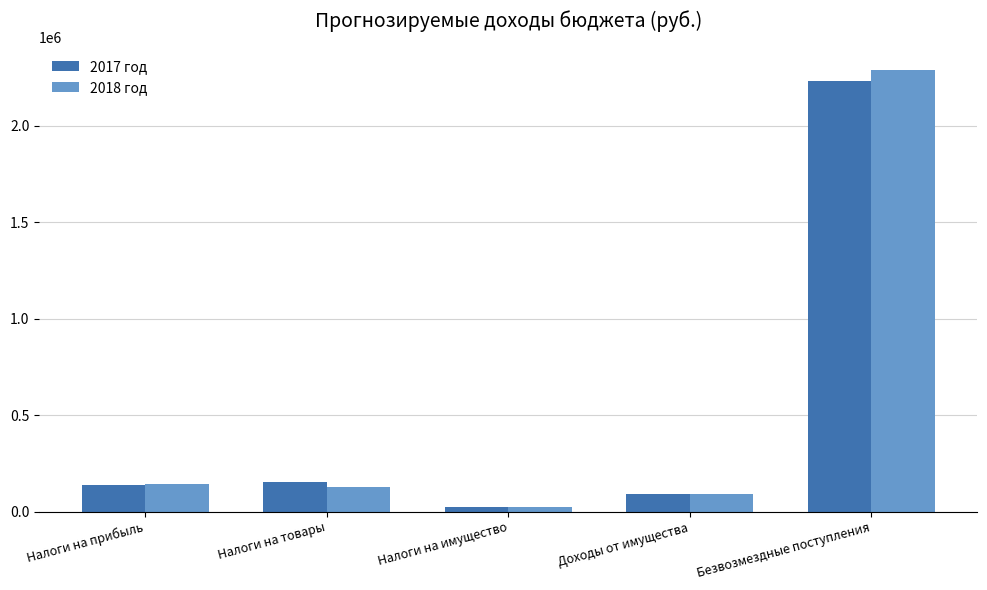

How many bars are there in each group?

2